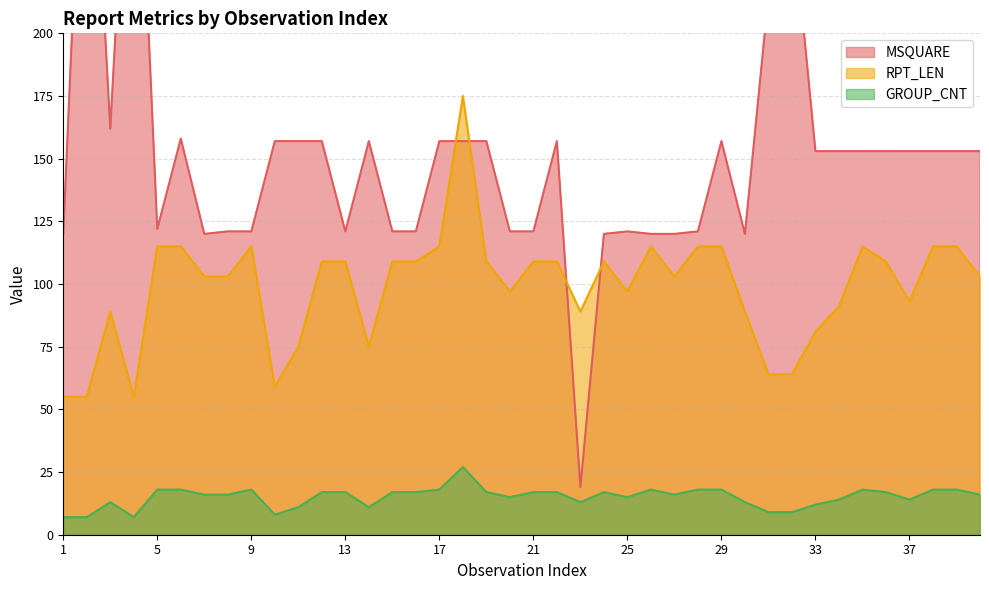

At which category is the sum across all series the highest?

2